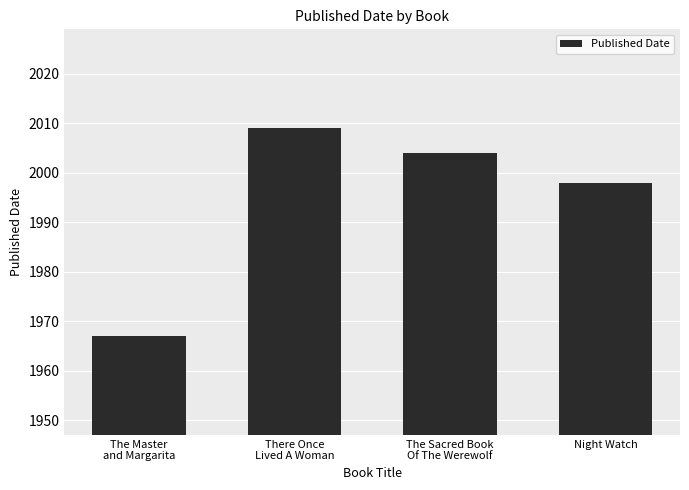

How many values are below 2004?

2